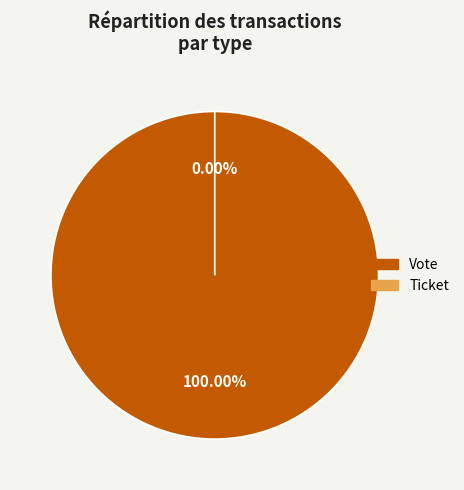

Is it true that Vote is 100% of the pie?

True